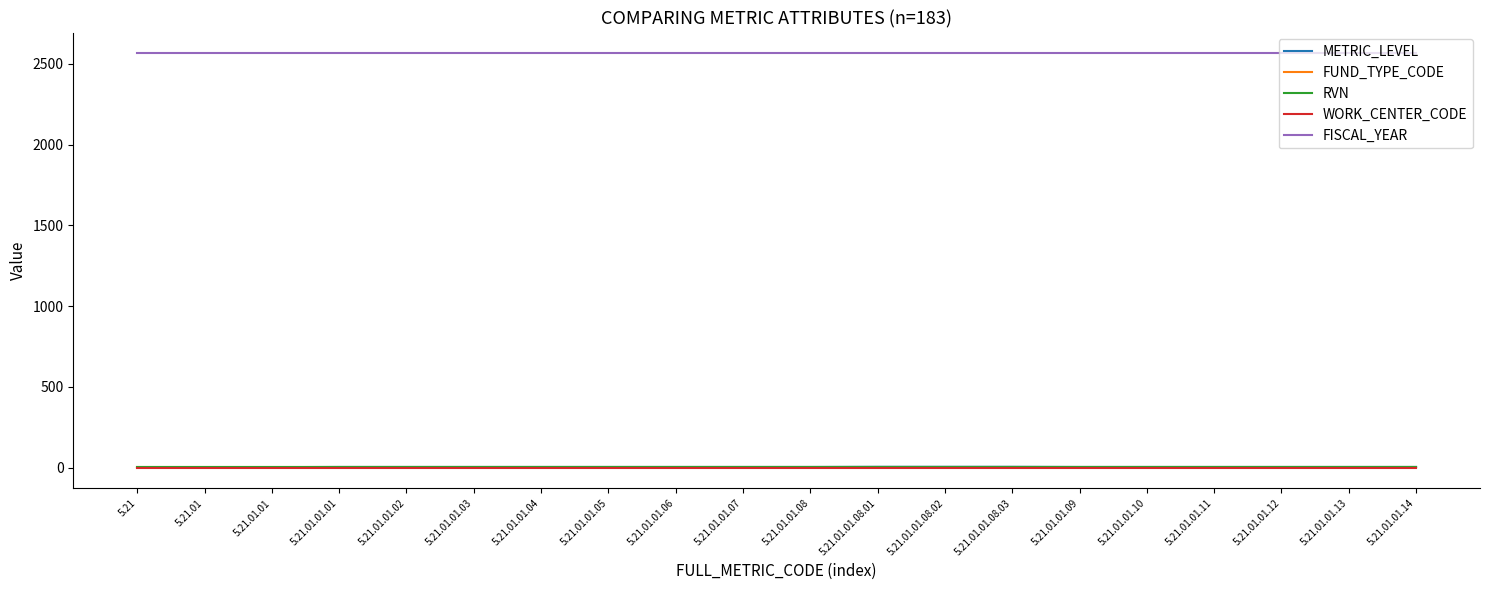

Is the value of WORK_CENTER_CODE at 5.21.01.01.01 greater than the value of FUND_TYPE_CODE at 5.21.01.01.13?

No